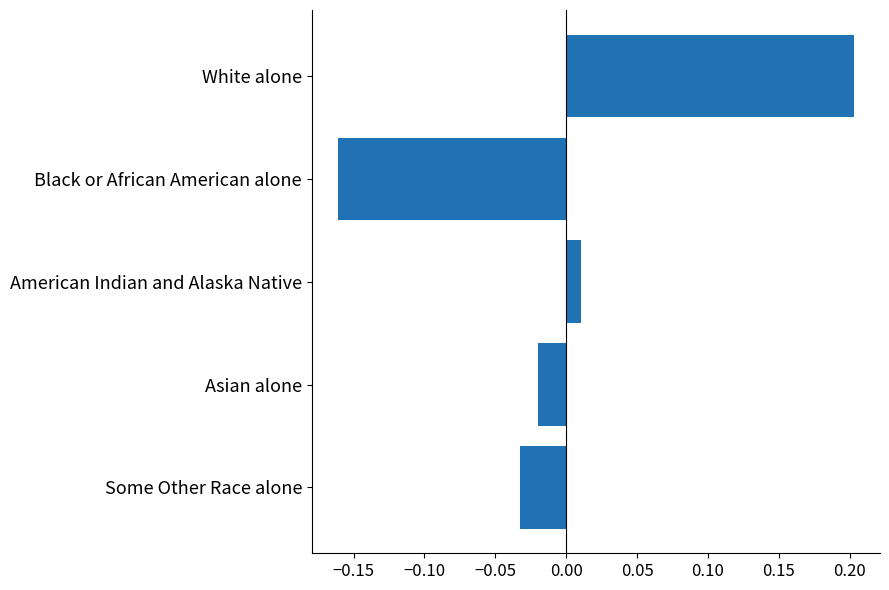

Between Some Other Race alone and White alone, which is larger?

White alone